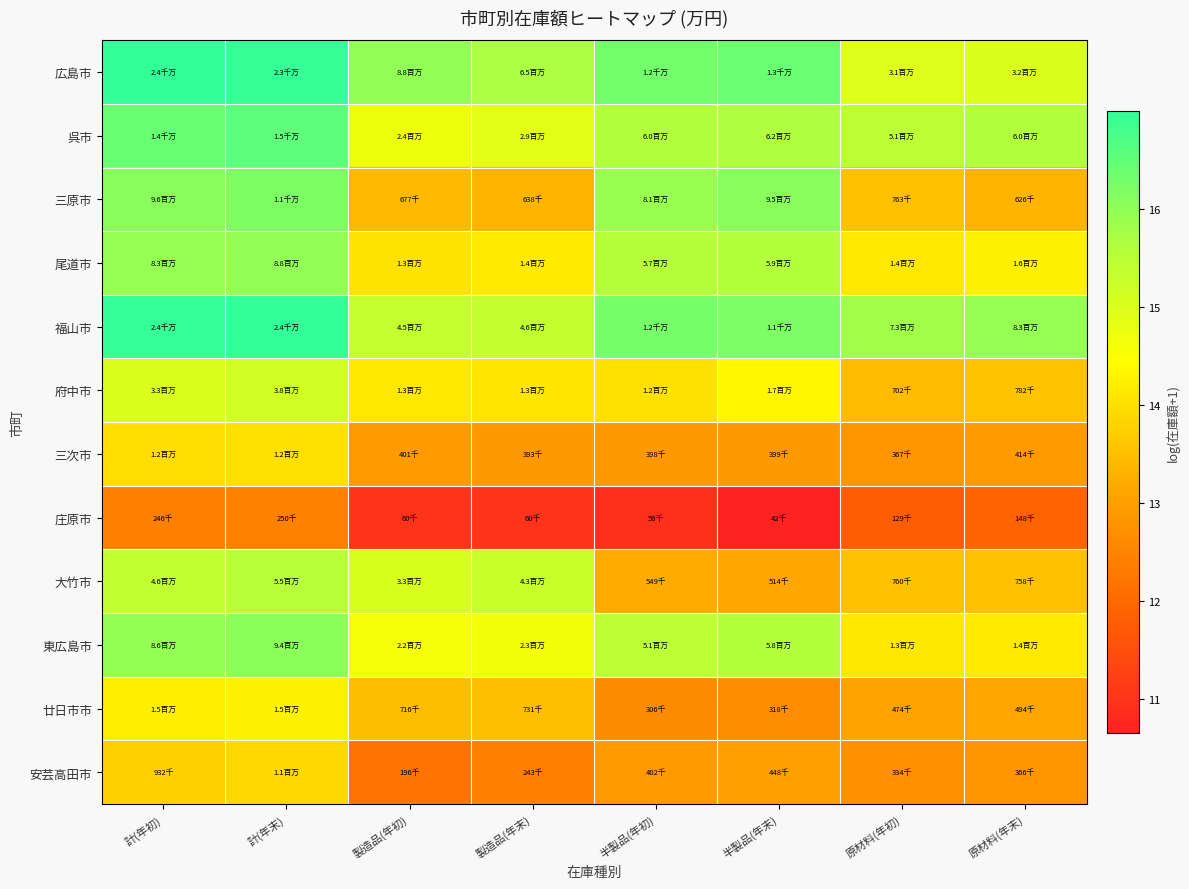

What is the smallest value displayed?

10.7